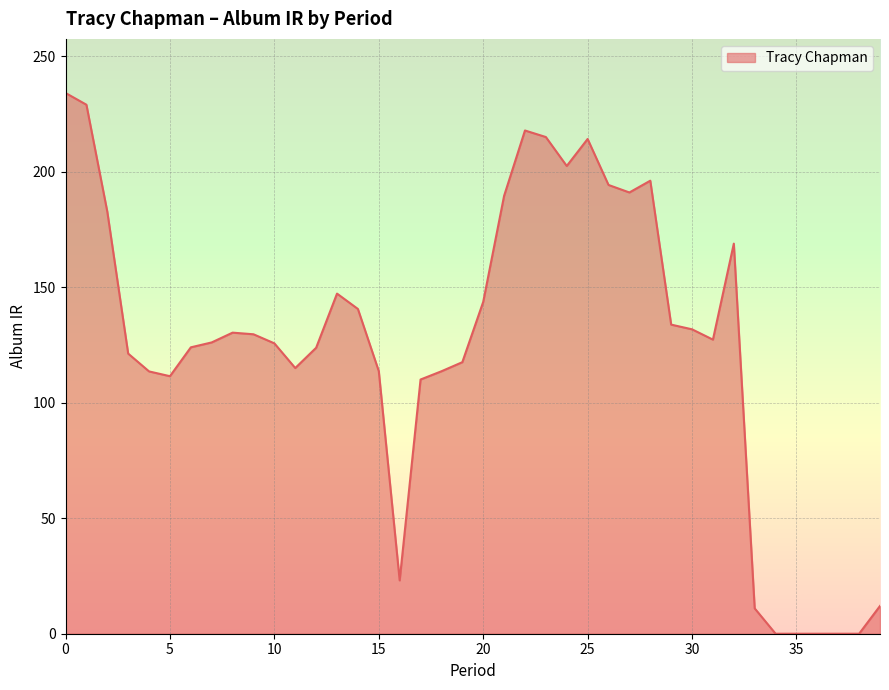

What is the greatest value displayed?

234.1